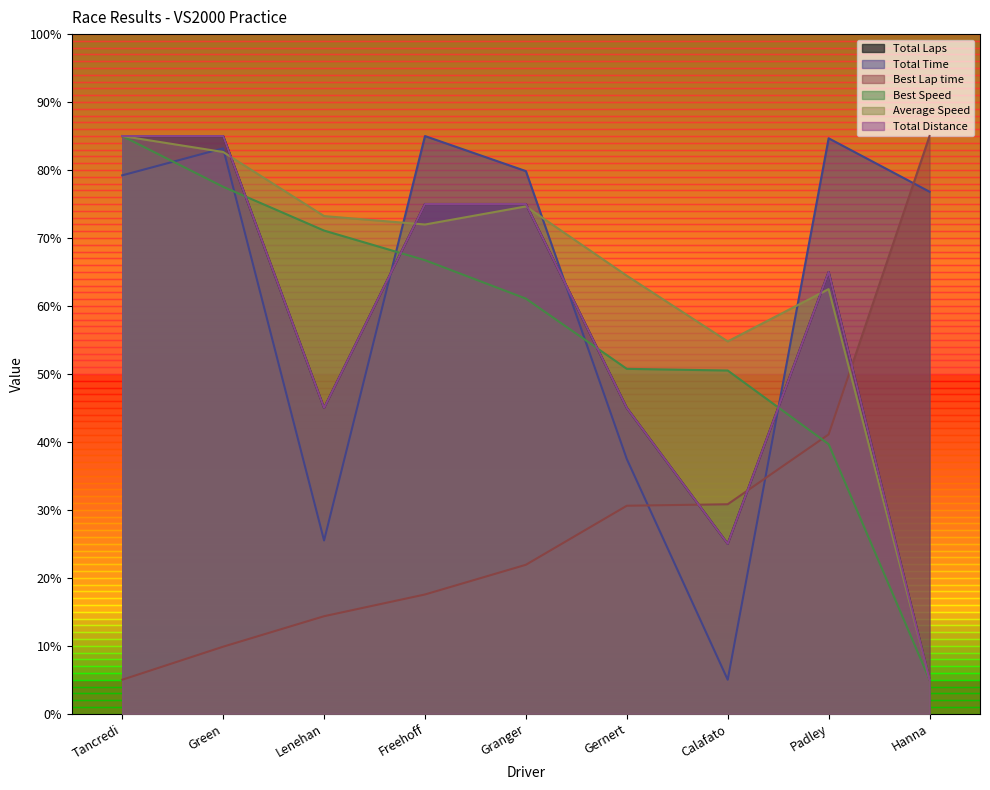

At which label is Average Speed closest to 45?

Calafato